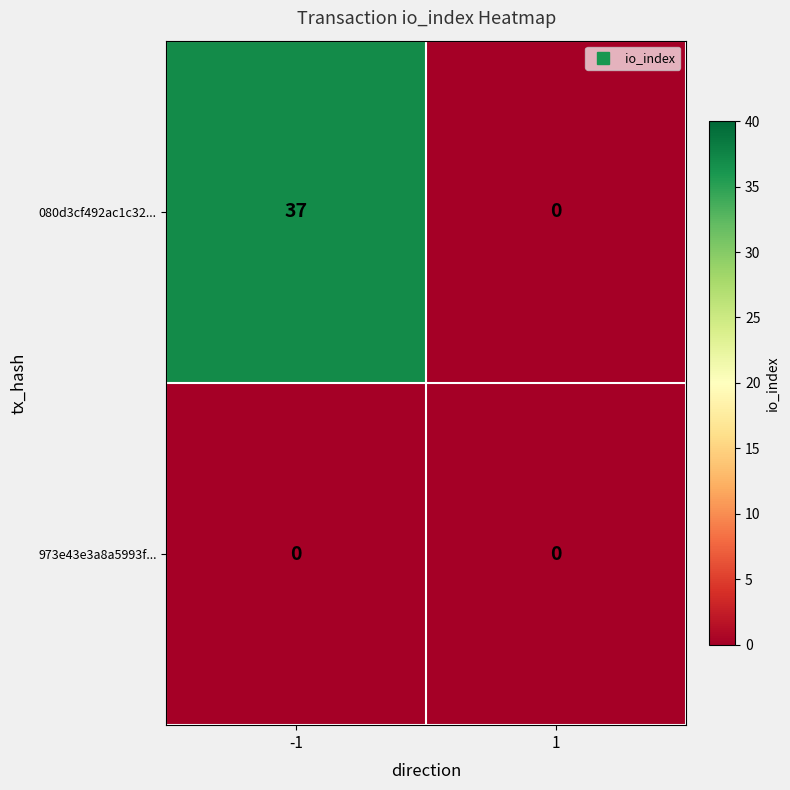

The value of 973e43e3a8a5993f... at 1 is 0. True or false?

True